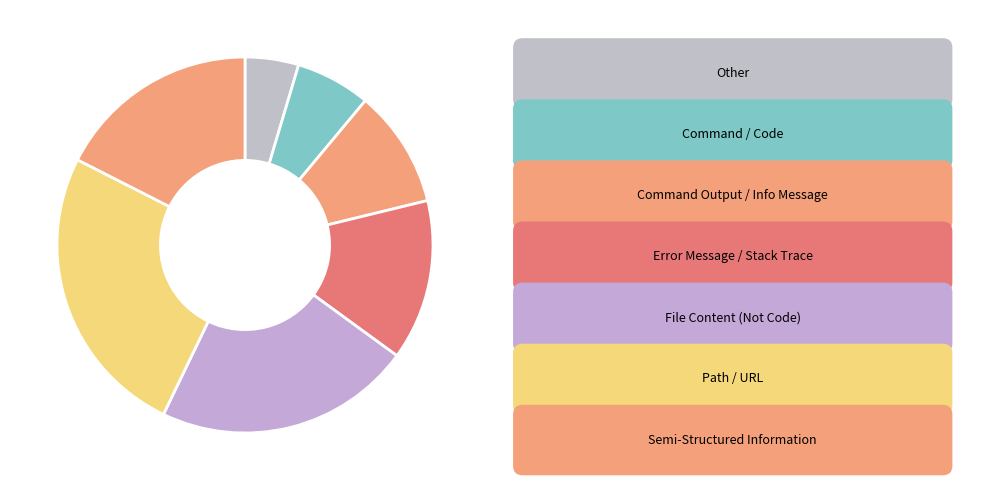

Count the number of slices in the pie.

7